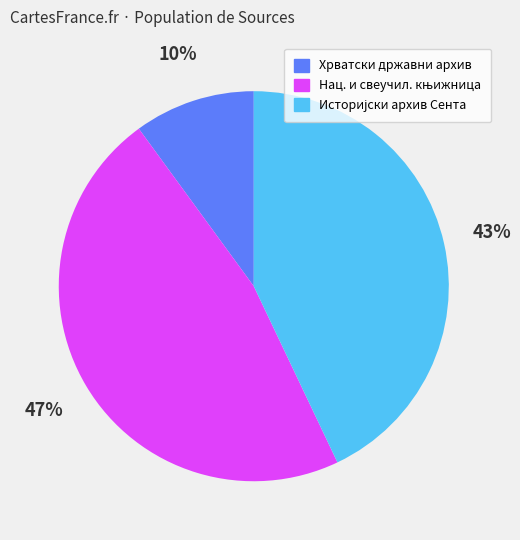

Is there any slice that represents more than half of the pie?

No